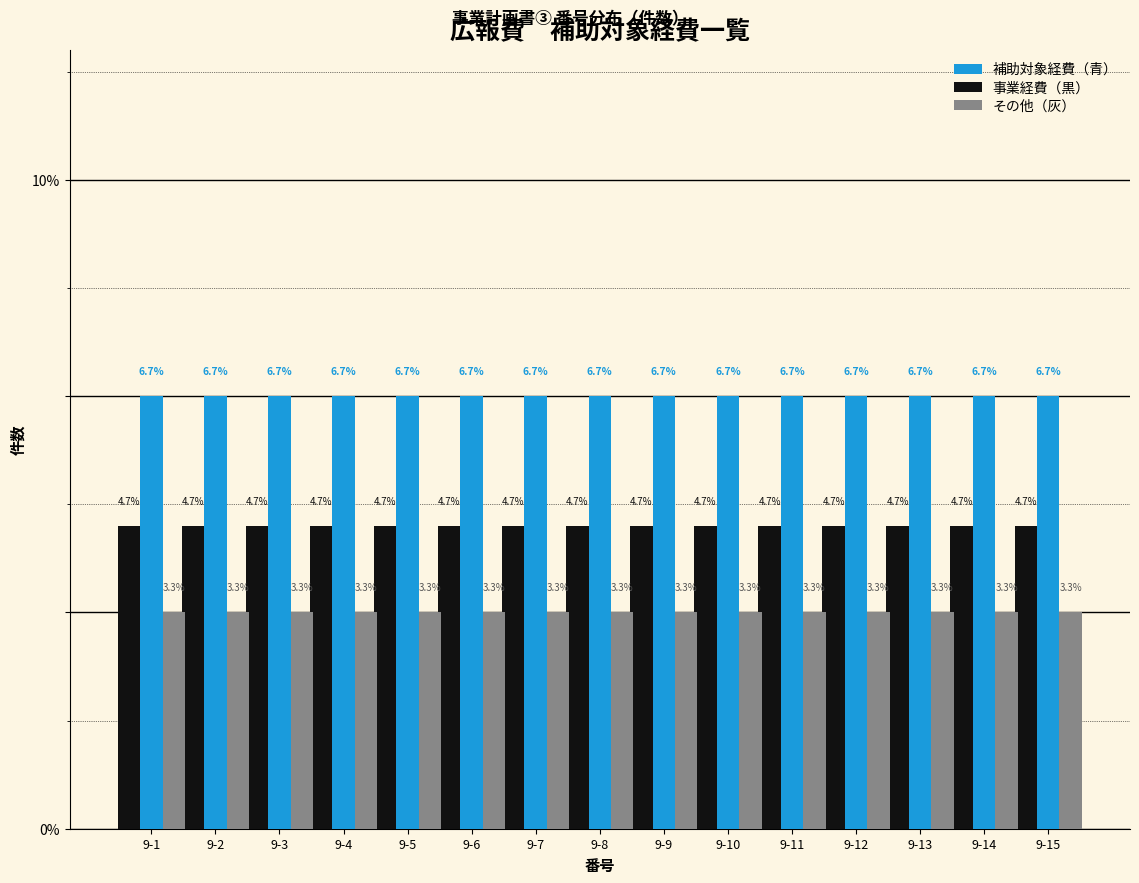

What is the lowest value of the 補助対象経費（青） series?

6.7